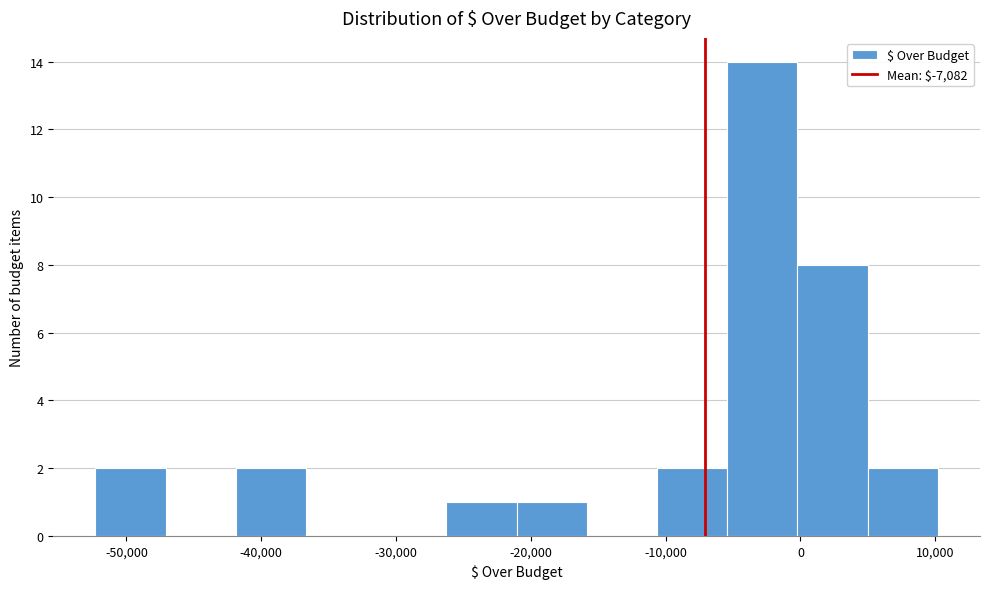

Reading left to right, list every bar in this chart as the range it spans on the x-axis followed by its height. Neither the bar edges nor the heights are printed on the chart, so give them approximately, as read against the axes.

-52000 to -47000: 2
-47000 to -42000: 0
-42000 to -37000: 2
-37000 to -31000: 0
-31000 to -26000: 0
-26000 to -21000: 1
-21000 to -16000: 1
-16000 to -11000: 0
-11000 to -5000: 2
-5000 to 0: 14
0 to 5000: 8
5000 to 10000: 2